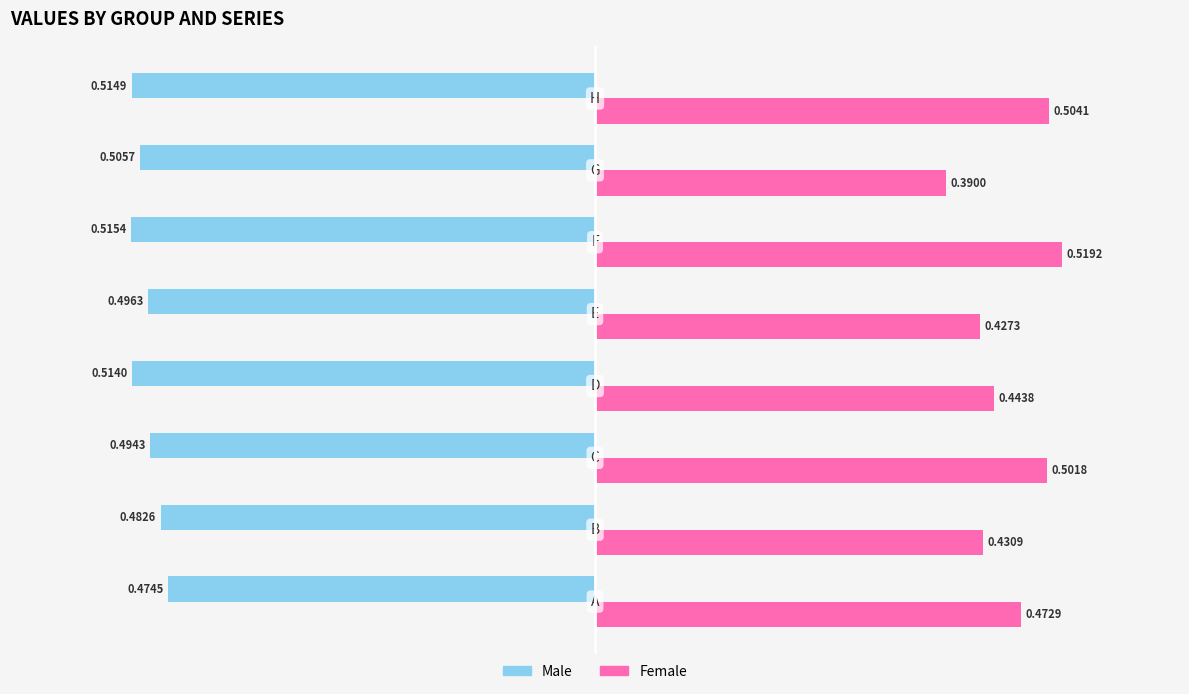

Which series has the largest range (max minus min)?

Female